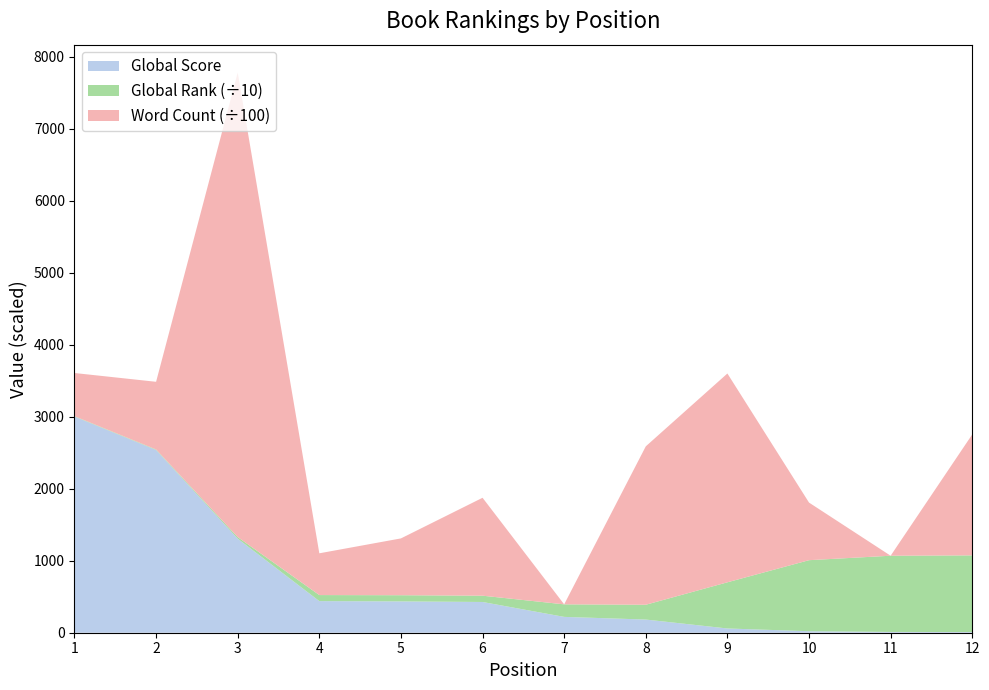

Reading right to left, transcribe all the data shown in this chart.

Global Score: 9	11	21	59	183	220	427	435	439	1306	2538	3002
Global Rank: 10654	10583	9865	6413	2055	1741	873	859	840	224	70	55
Word Count: 168000	0	80000	290000	220000	0	136000	78903	58000	645000	94000	59960